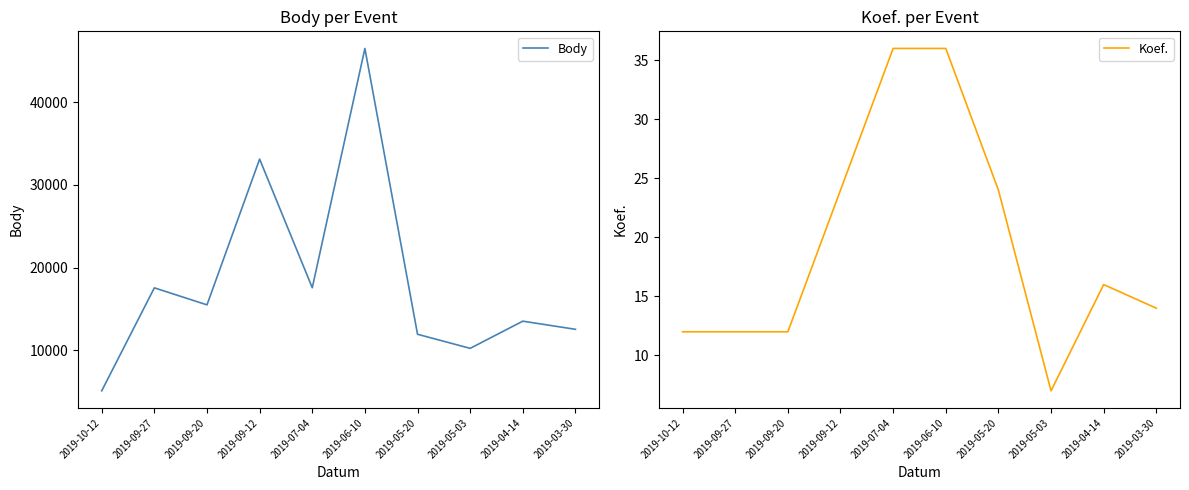

Rank the series by their average value, from lowest to highest.

Koef., Body